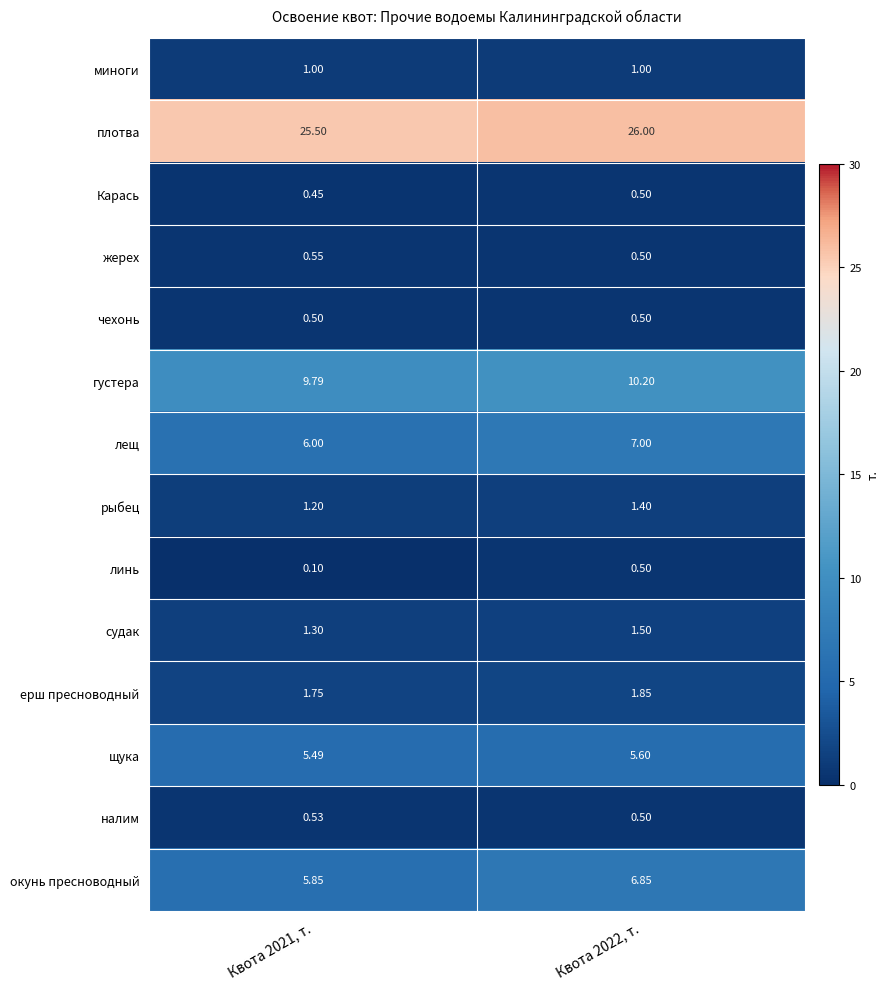

Which series has the largest total across all categories?

плотва